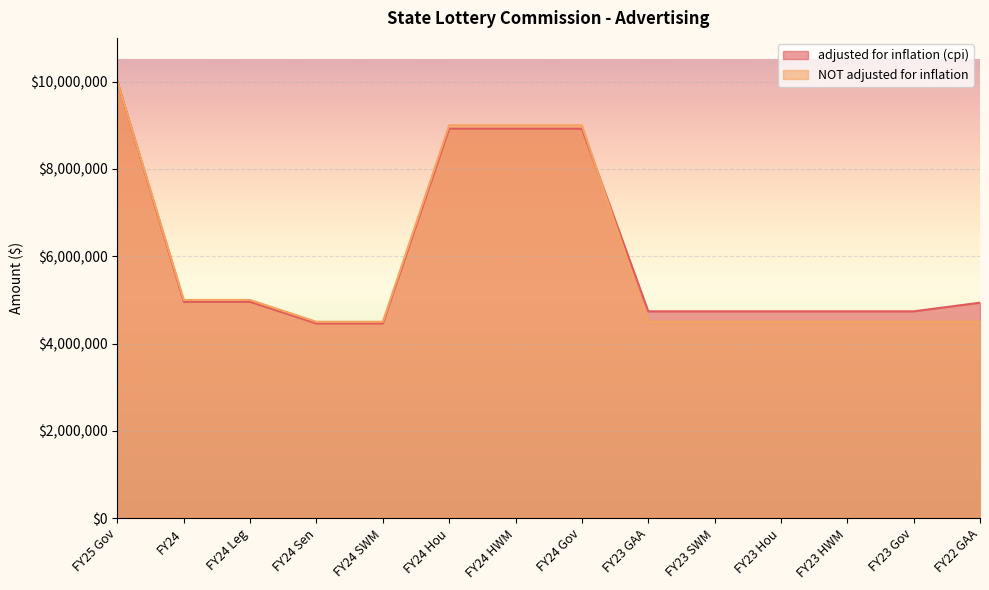

Where is NOT adjusted for inflation nearest to the value 7250000?

FY24 Hou